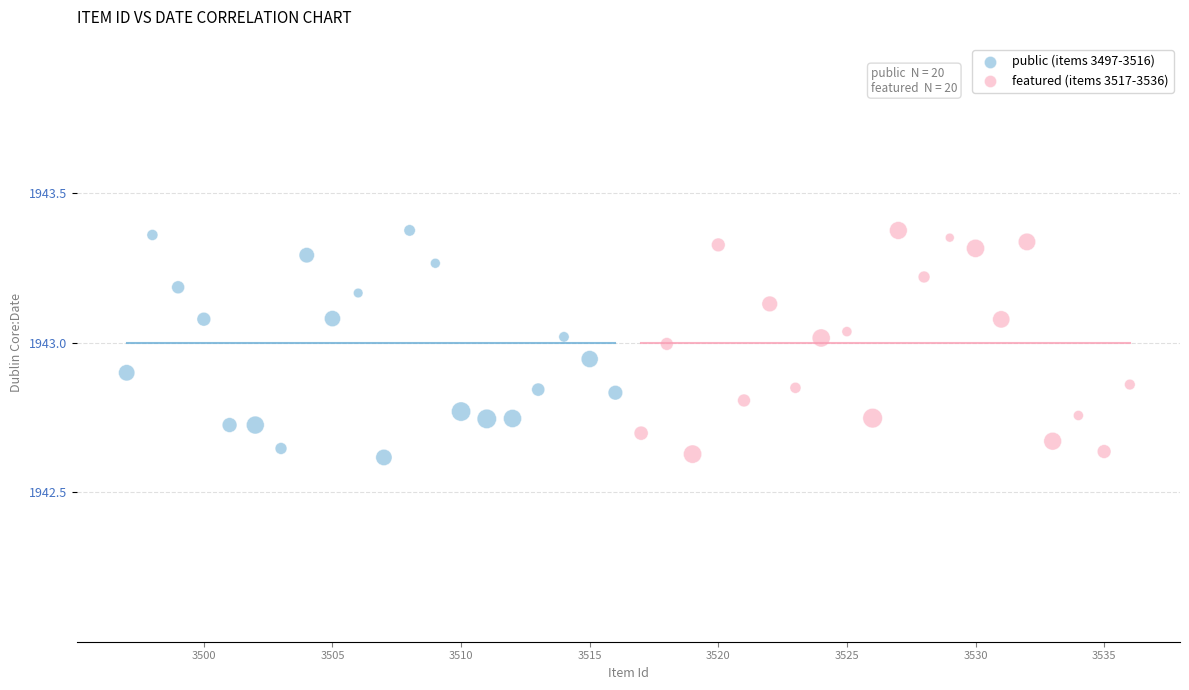

What are all the series names shown in the legend?

public (items 3497-3516), featured (items 3517-3536)